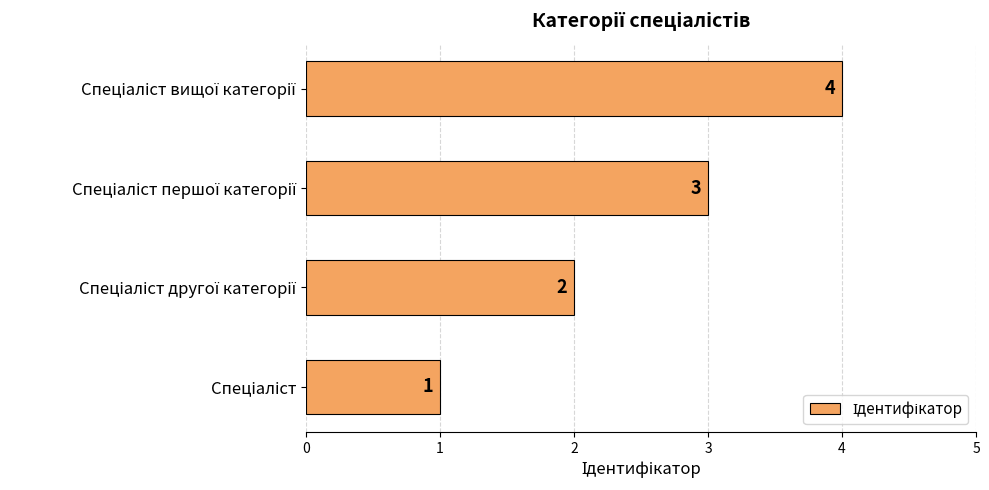

How many values are between 2 and 4?

3